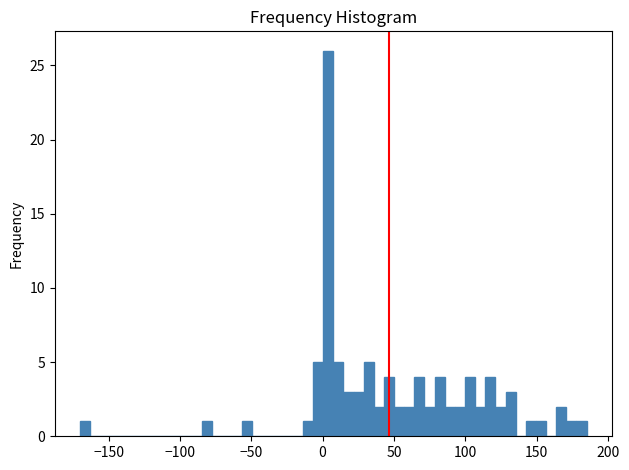

Around what value on the x-axis is the tallest bar? Give the approximate position of its centre, as read against the axis.

5